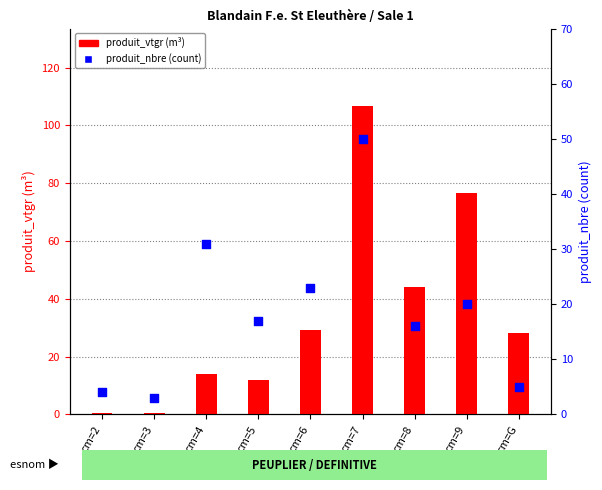

Which series contains the highest Y value?

produit_vtgr